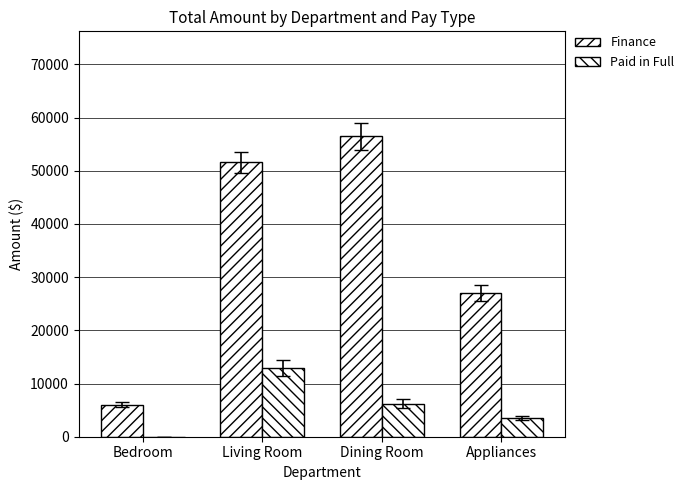

Are the bars horizontal?

No